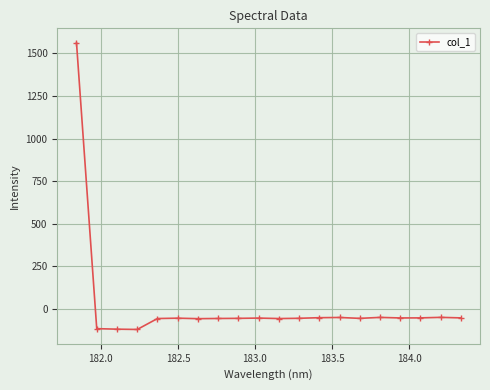

What is the value of the 6th point from the left?

-53.4